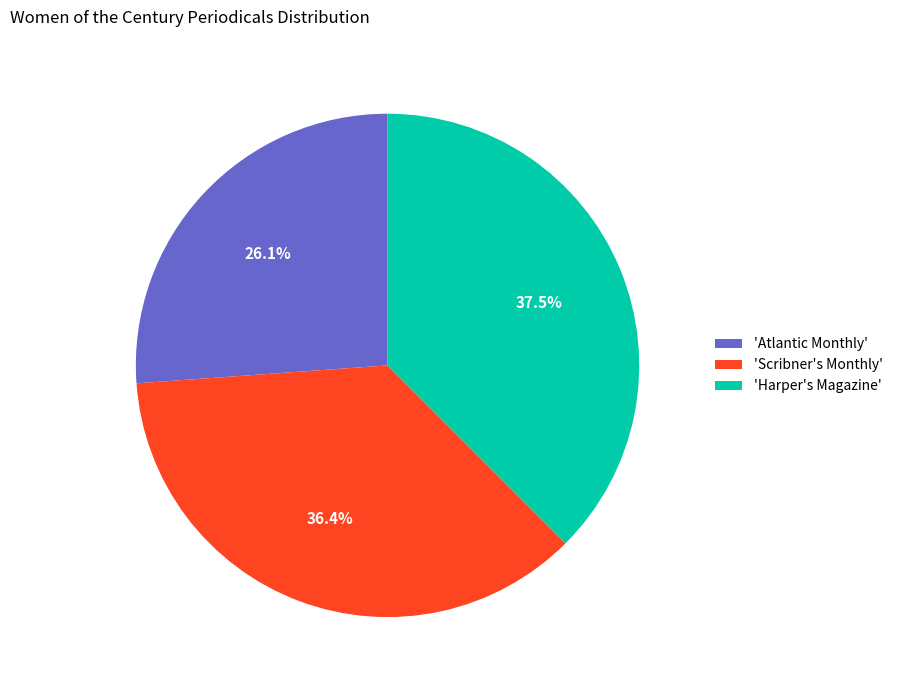

Which category has the biggest portion of the pie?

'Harper's Magazine'